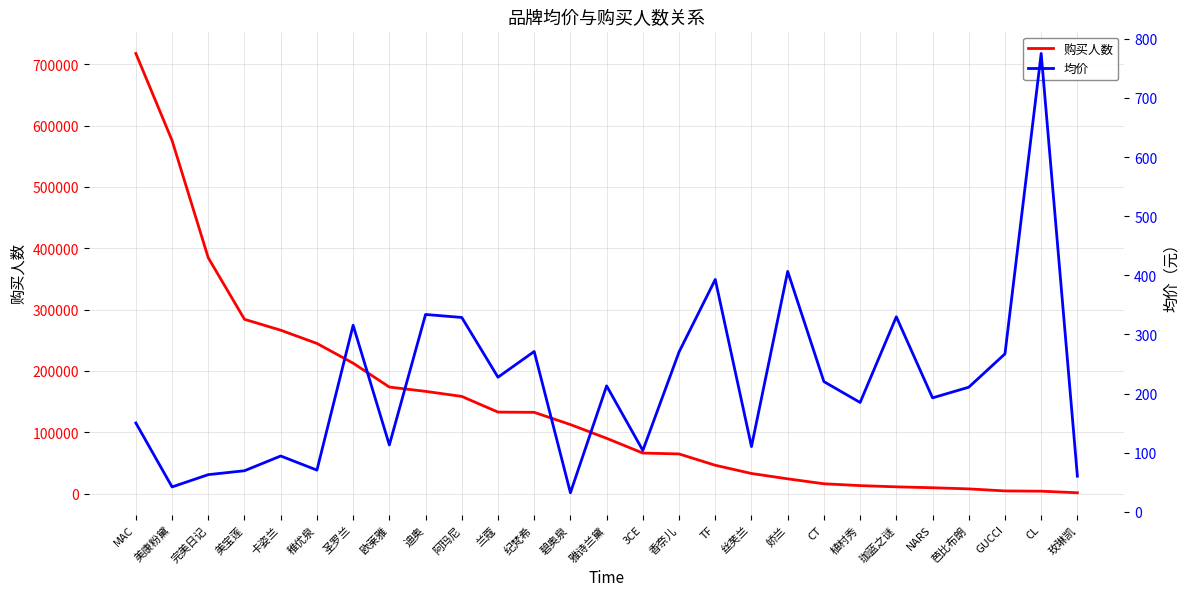

What is the value of the 购买人数 point at the 25th from the left?

4672.0